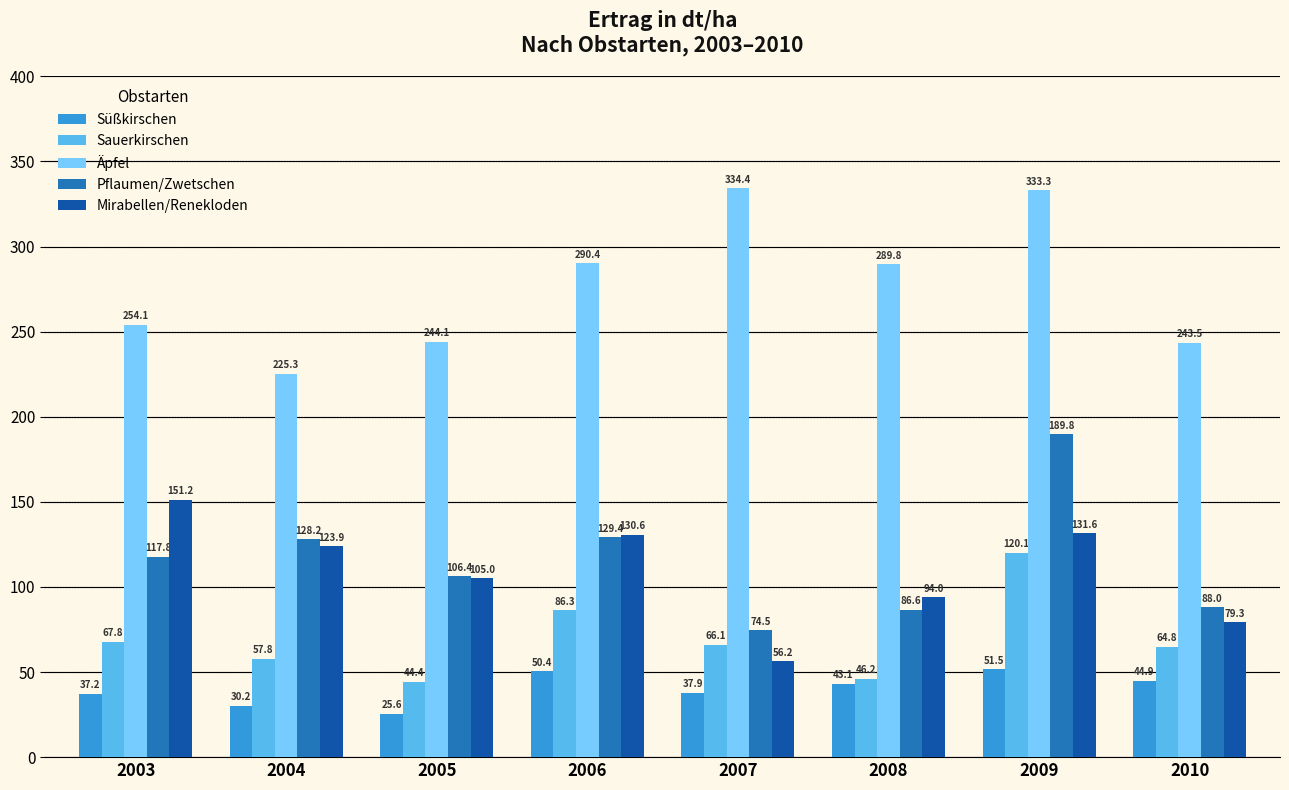

At 2008, list the series in order from smallest to largest.

Süßkirschen, Sauerkirschen, Pflaumen/Zwetschen, Mirabellen/Renekloden, Äpfel